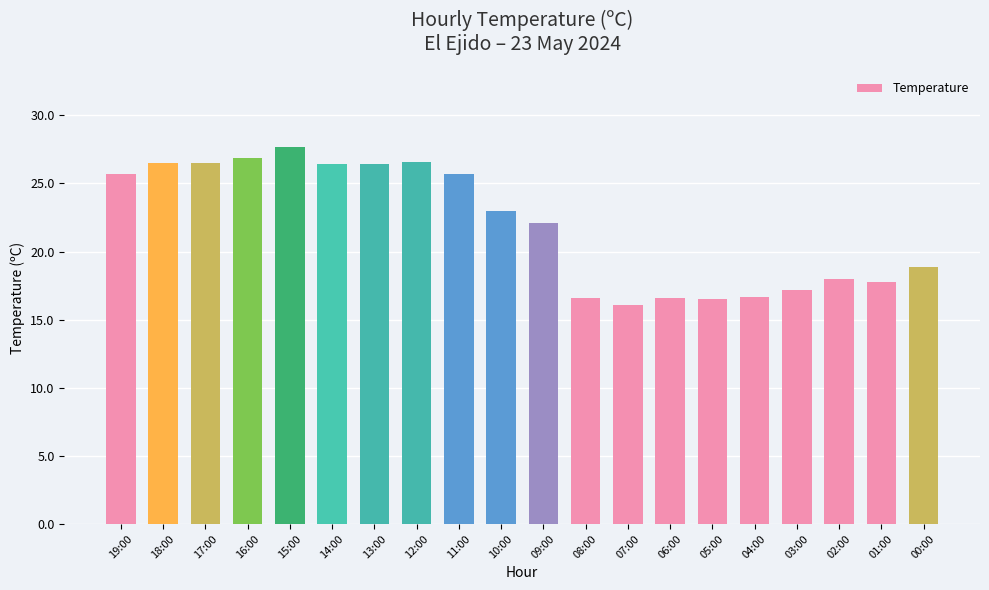

How many data points are less than 23?

10